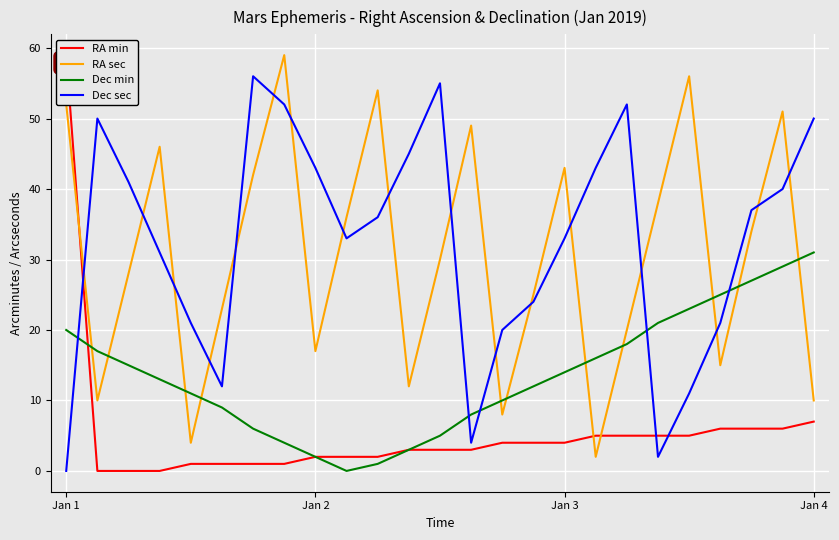

Which category has the highest value across all series?

Jan 1